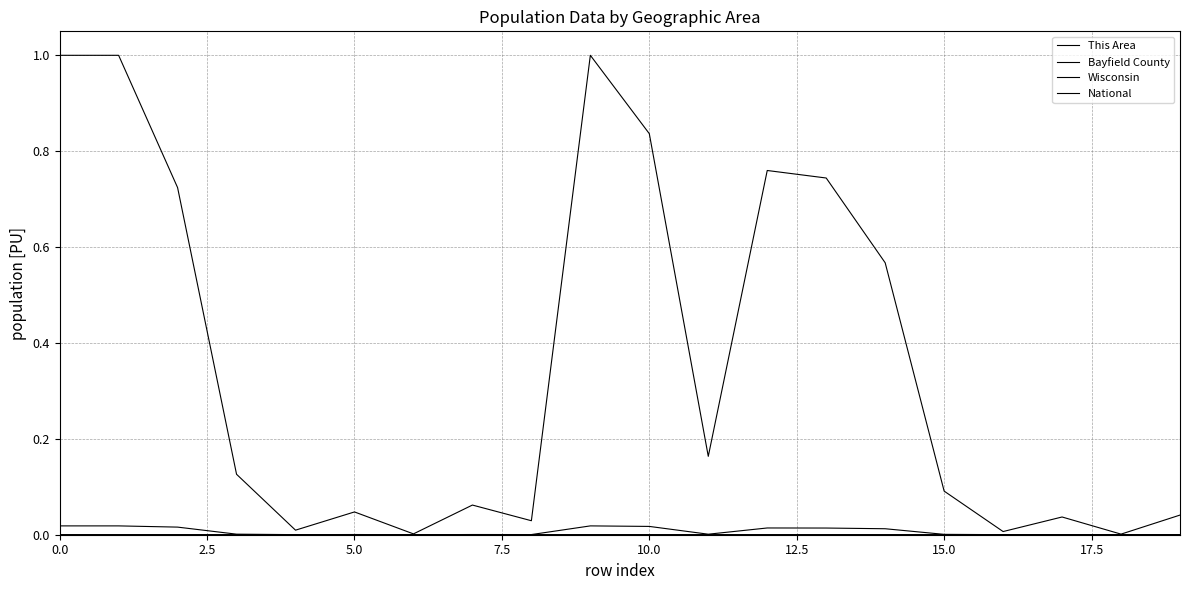

What is the sum of all National values?

7.2